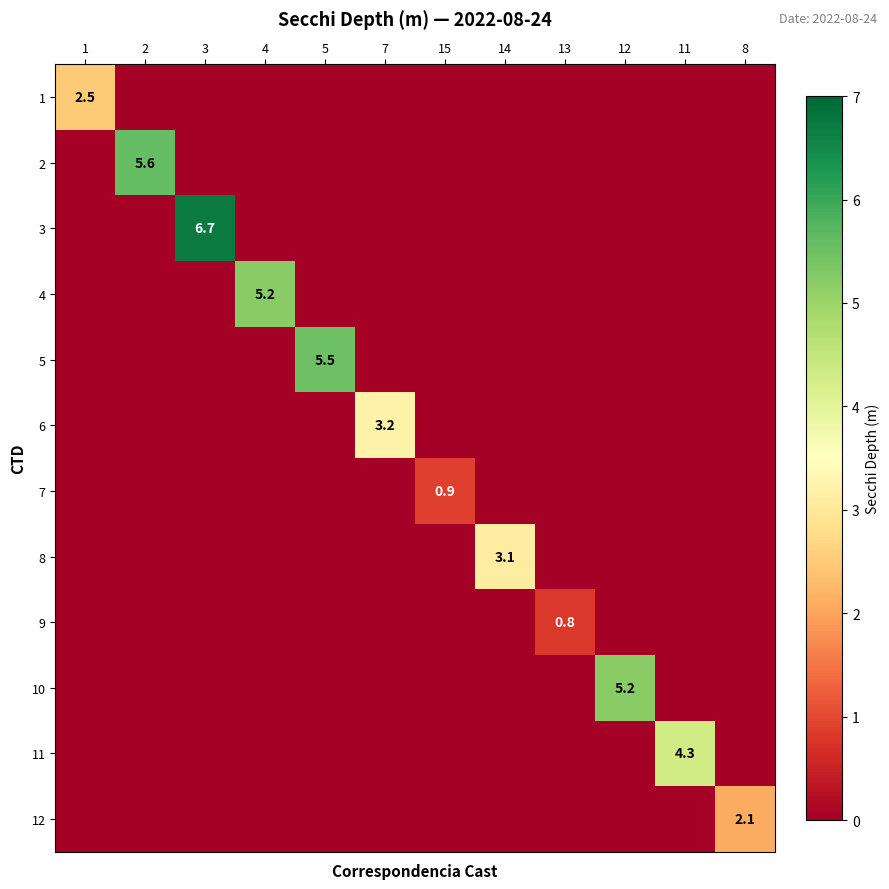

What is the maximum value for 5?

5.5